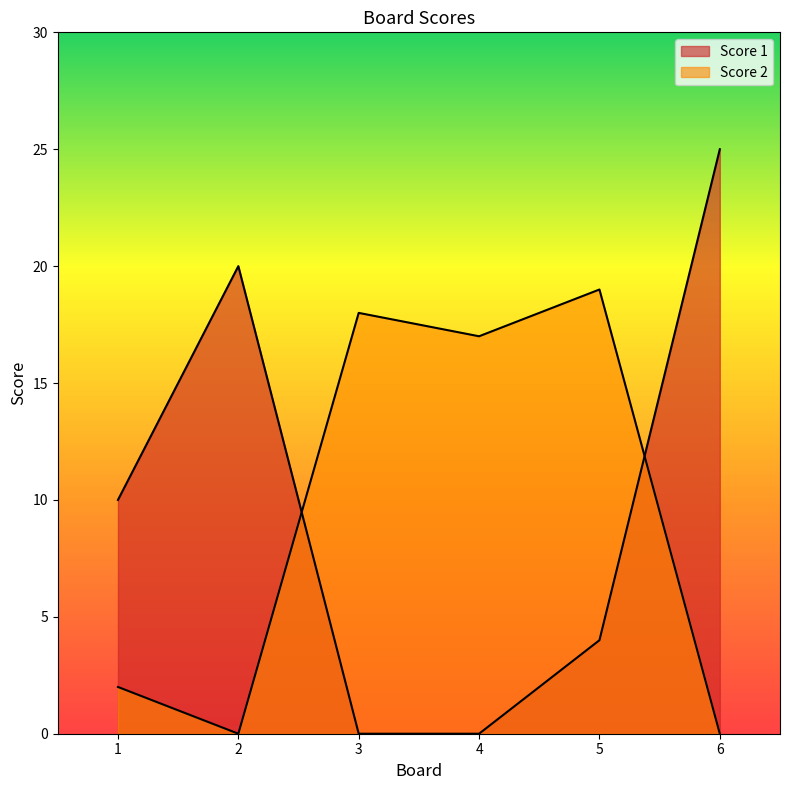

How many times do Score 2 and Score 1 cross each other?

2